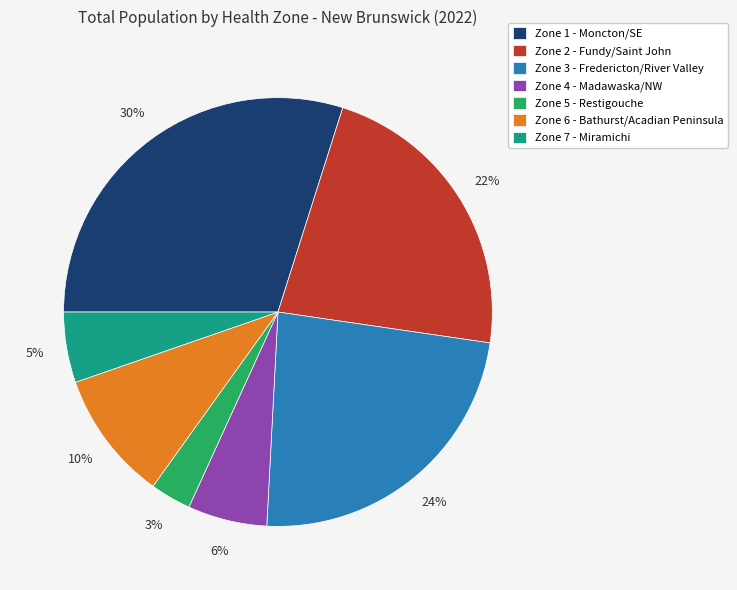

Between Zone 7 - Miramichi and Zone 4 - Madawaska/NW, which is larger?

Zone 4 - Madawaska/NW